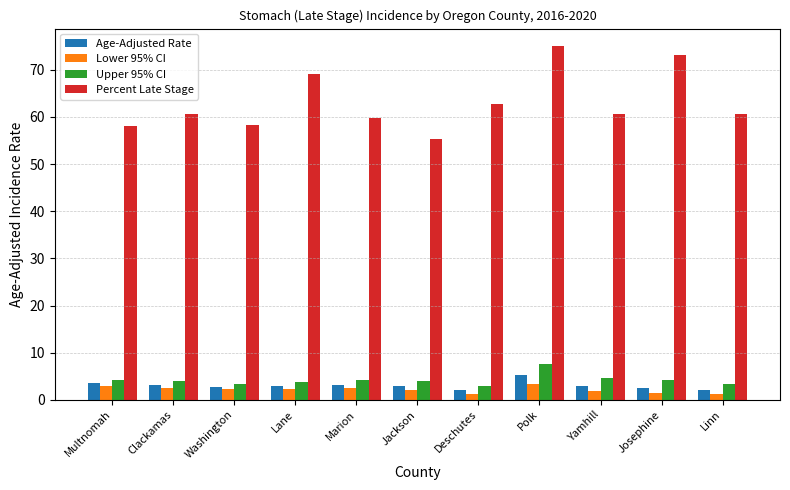

True or false: Age-Adjusted Rate has a value of 2.0 at Linn.

True